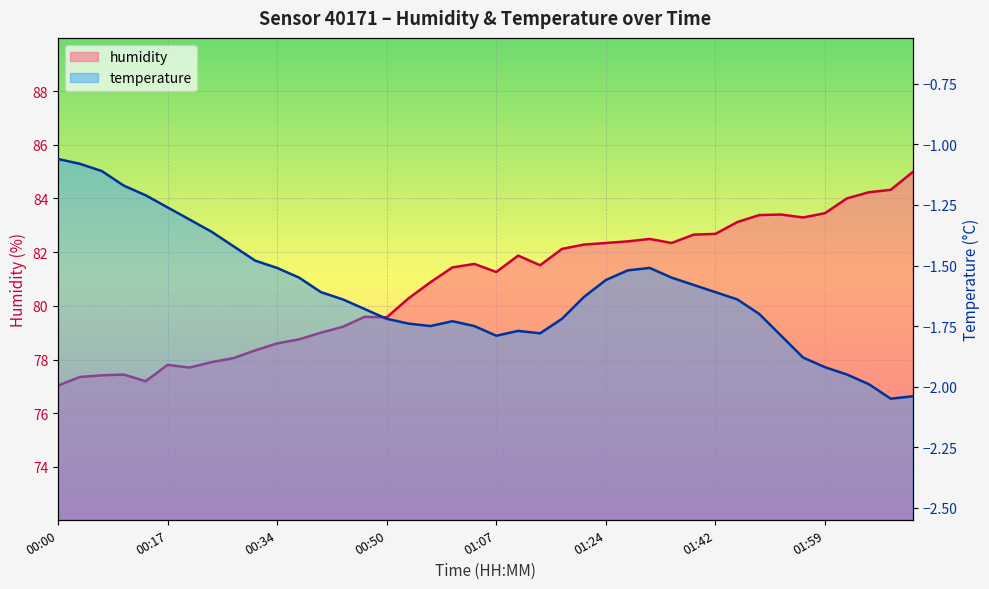

Reading left to right, extract all data points from this chart.

humidity: 00:00=77.0	00:03=77.3	00:07=77.4	00:10=77.4	00:13=77.2	00:17=77.8	00:20=77.7	00:23=77.9	00:27=78.0	00:30=78.3	00:34=78.6	00:37=78.8	00:40=79.0	00:44=79.2	00:47=79.6	00:50=79.6	00:54=80.3	00:57=80.9	01:00=81.4	01:04=81.6	01:07=81.3	01:11=81.9	01:14=81.5	01:17=82.1	01:21=82.3	01:24=82.3	01:28=82.4	01:32=82.5	01:35=82.3	01:38=82.7	01:42=82.7	01:45=83.1	01:49=83.4	01:52=83.4	01:55=83.3	01:59=83.5	02:02=84.0	02:06=84.2	02:09=84.3	02:12=85.0
temperature: 00:00=-1.1	00:03=-1.1	00:07=-1.1	00:10=-1.2	00:13=-1.2	00:17=-1.3	00:20=-1.3	00:23=-1.4	00:27=-1.4	00:30=-1.5	00:34=-1.5	00:37=-1.6	00:40=-1.6	00:44=-1.6	00:47=-1.7	00:50=-1.7	00:54=-1.7	00:57=-1.8	01:00=-1.7	01:04=-1.8	01:07=-1.8	01:11=-1.8	01:14=-1.8	01:17=-1.7	01:21=-1.6	01:24=-1.6	01:28=-1.5	01:32=-1.5	01:35=-1.6	01:38=-1.6	01:42=-1.6	01:45=-1.6	01:49=-1.7	01:52=-1.8	01:55=-1.9	01:59=-1.9	02:02=-1.9	02:06=-2.0	02:09=-2.0	02:12=-2.0